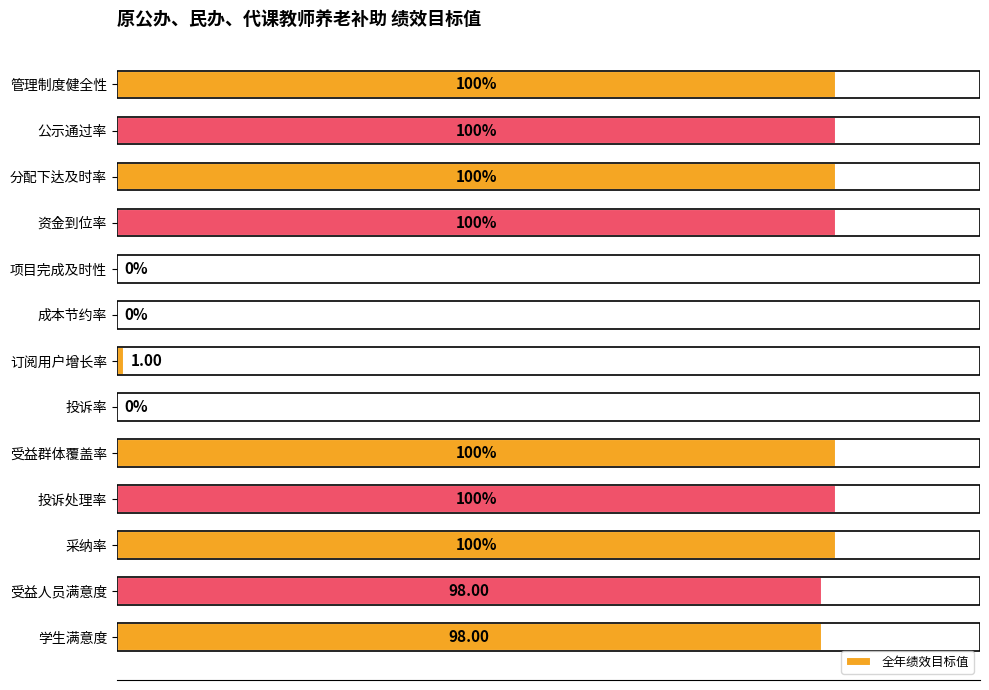

Between 管理制度健全性 and 投诉率, which is larger?

管理制度健全性